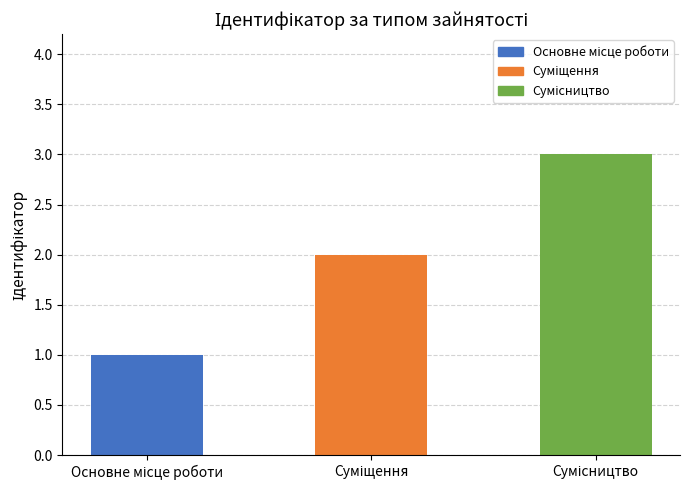

How many distinct data groups are displayed?

1